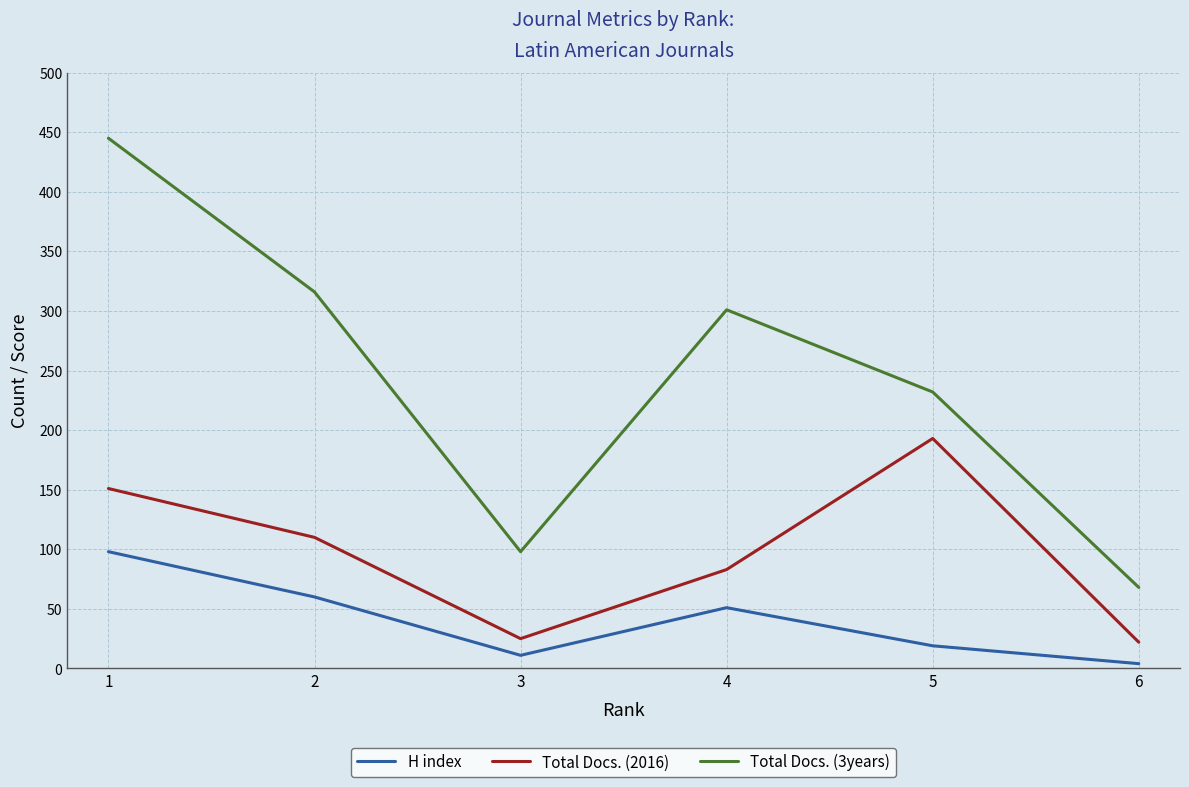

The value of H index at 1 is 162. True or false?

False